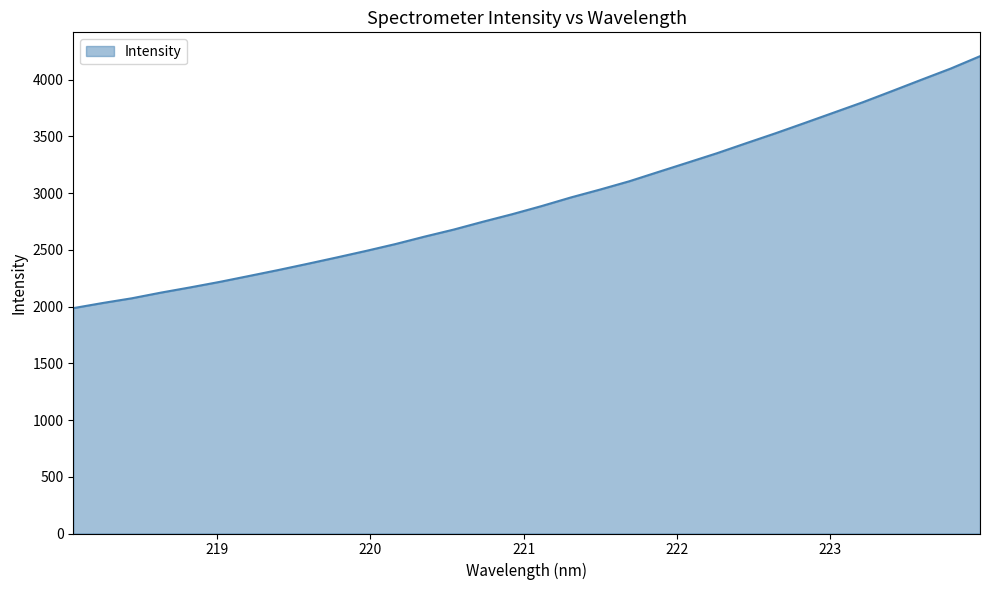

What is the average value?

2937.7